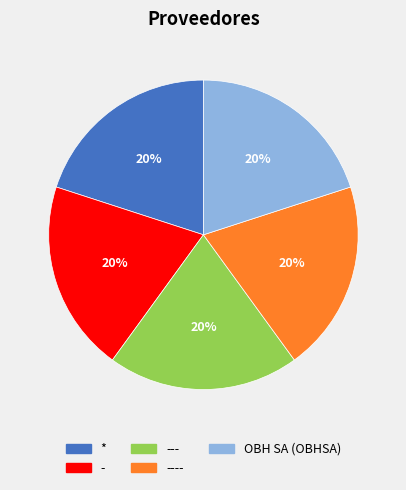

To the nearest percent, what is the average slice percentage?

20%